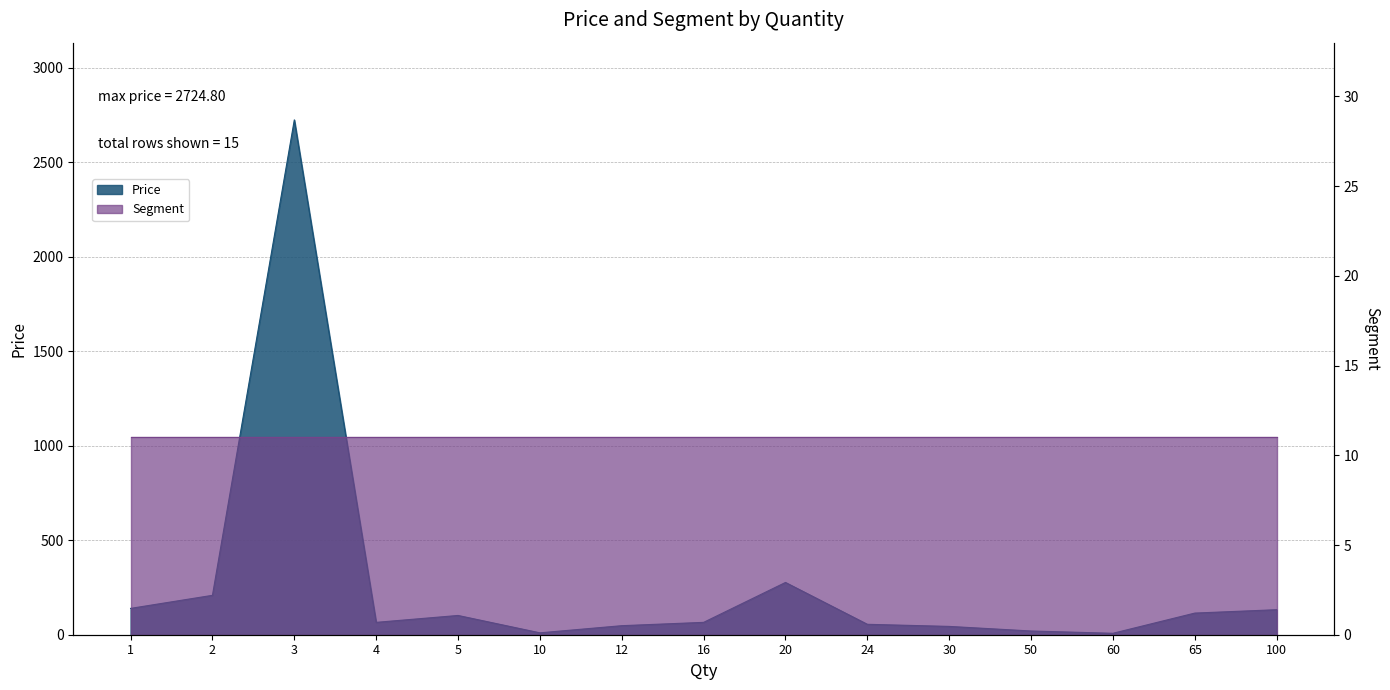

Reading right to left, list all the values displayed in this chart.

132.4	114.5	7.6	19.7	44.0	55.1	276.6	65.4	47.8	10.0	101.9	65.4	2724.8	208.5	139.4